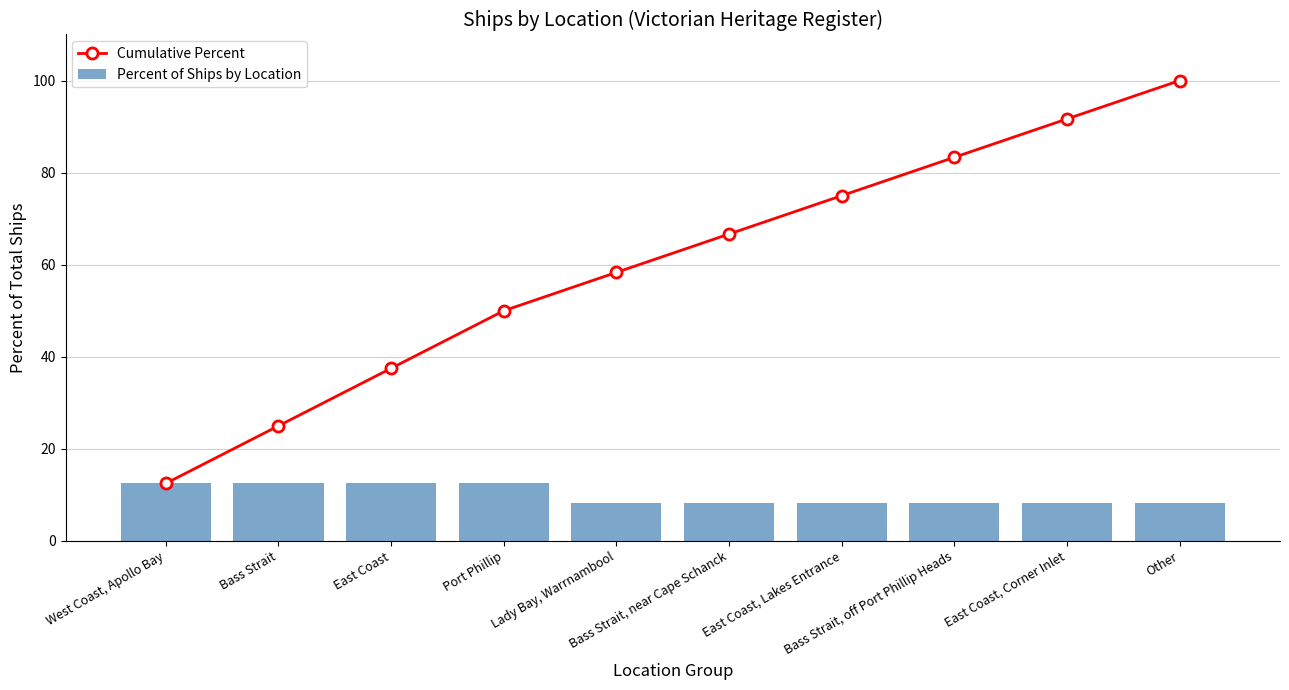

Are the bars horizontal?

No